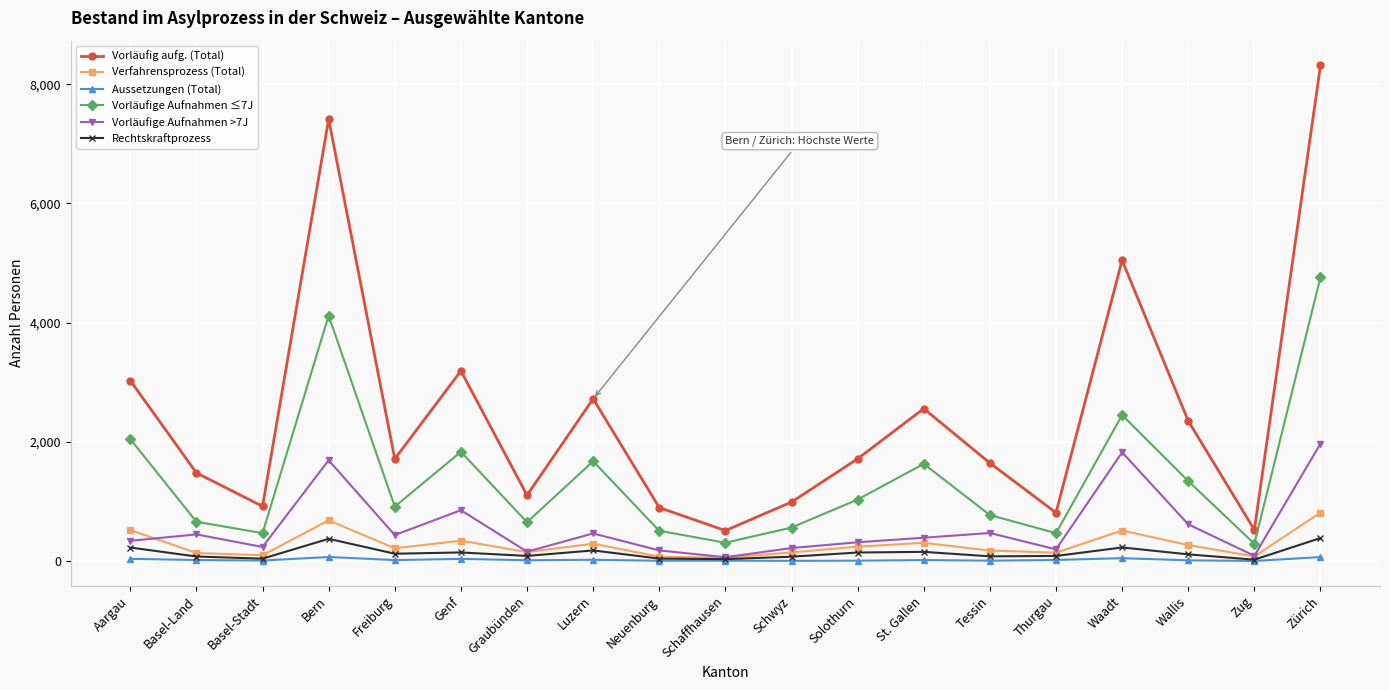

Which series has the largest total across all categories?

Vorläufig aufg. (Total)